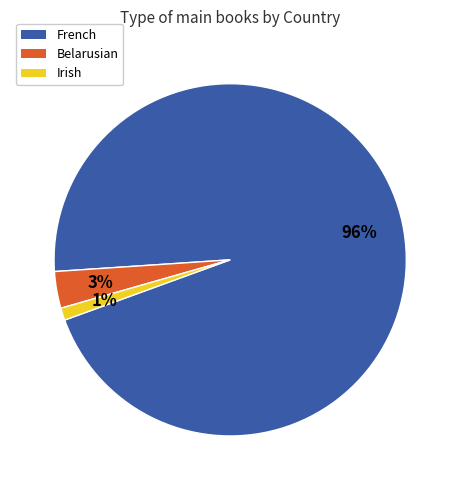

To the nearest percent, what portion does Irish represent?

1%